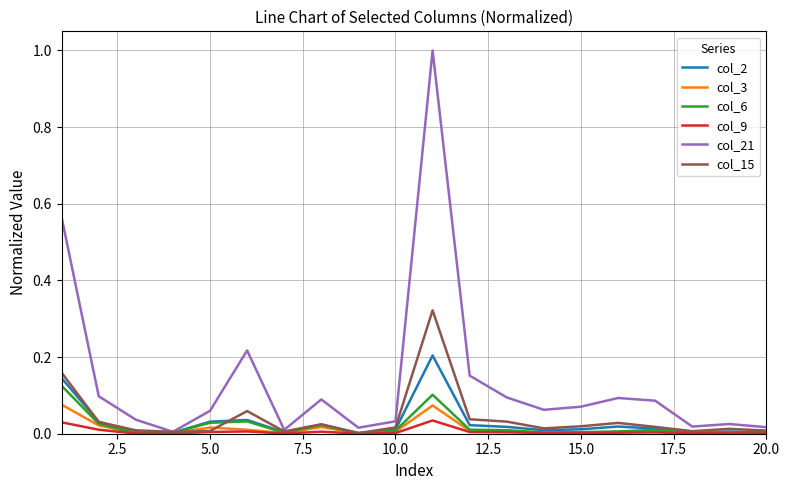

Count the number of categories in the chart.

20